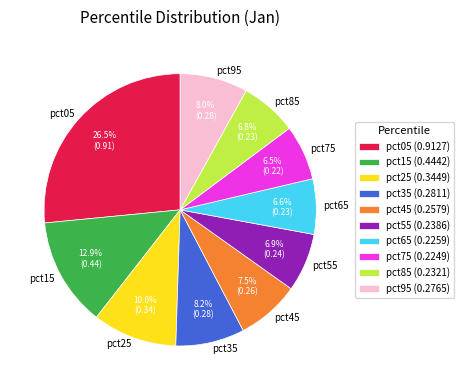

Count the number of slices in the pie.

10